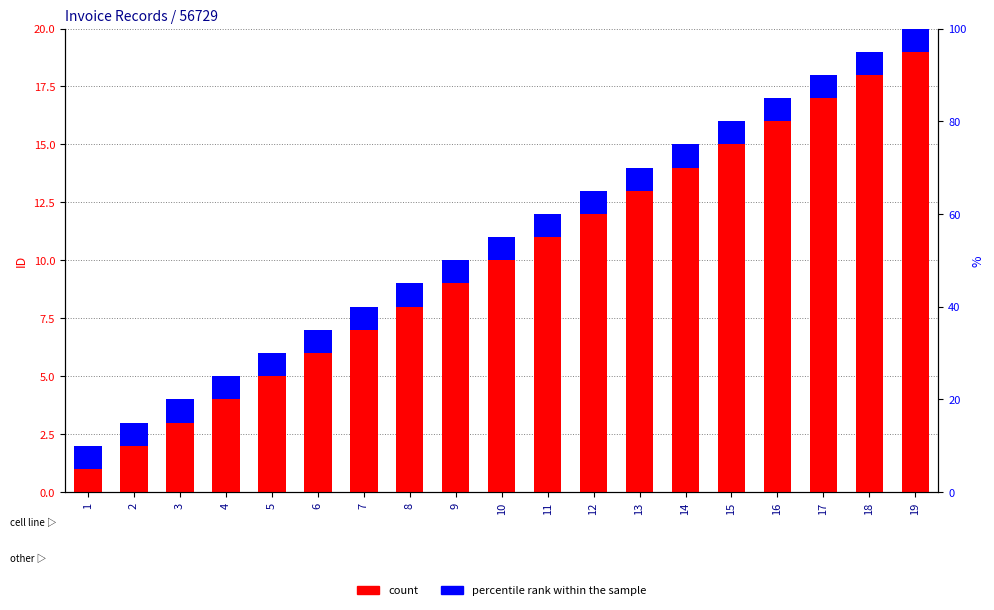

What is the value of the count bar at the 3rd from the left?

3